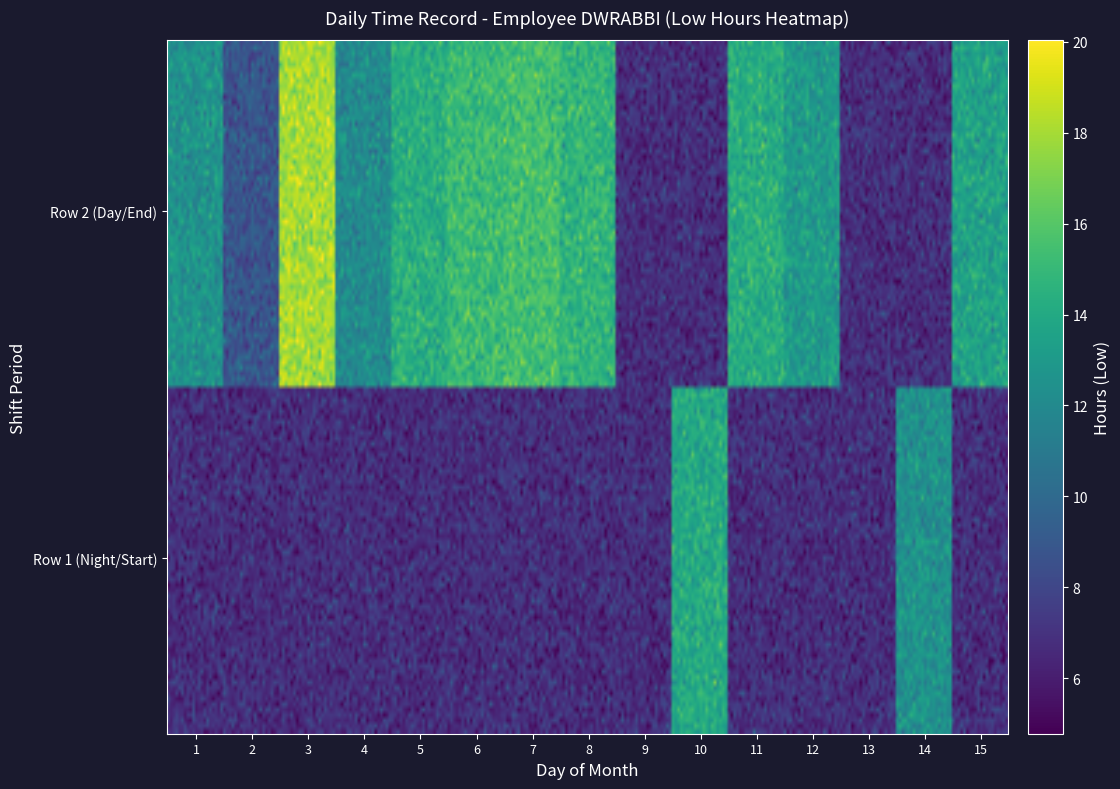

The Day 3 series shows 7.9 at Row 1 (Night/Start). True or false?

False